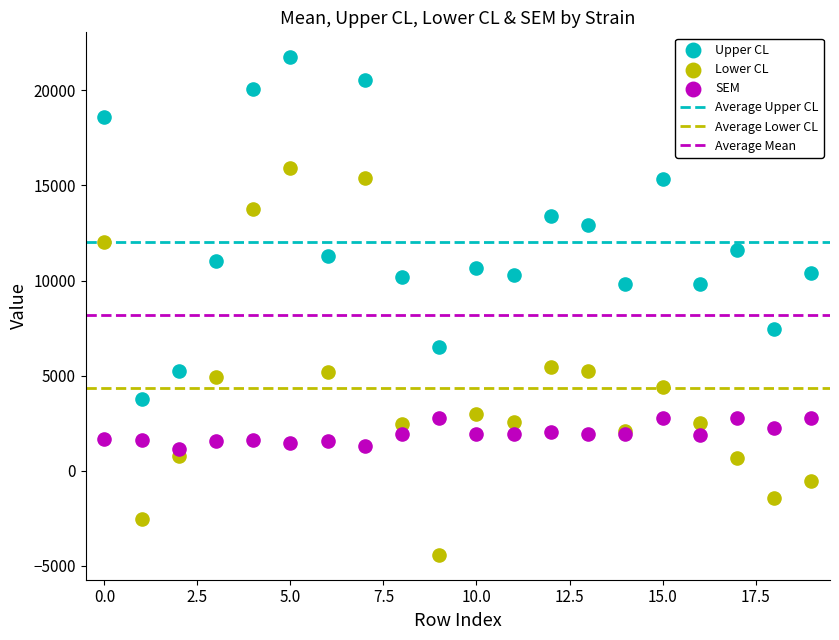

Which series contains the highest Y value?

Upper CL